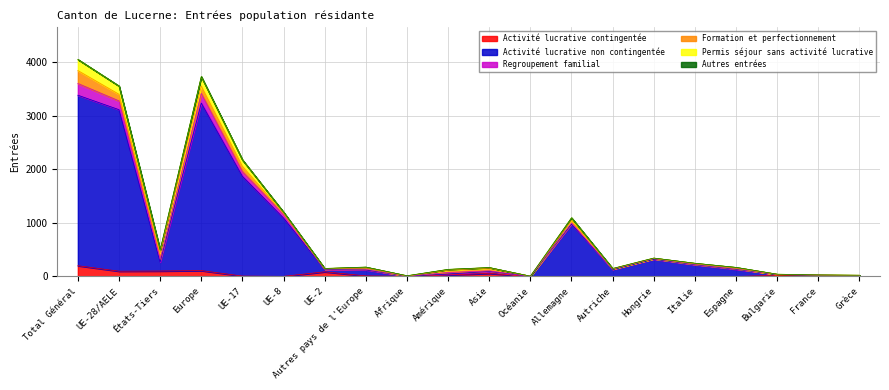

The value of Activité lucrative contingentée at Autriche is 0. True or false?

True